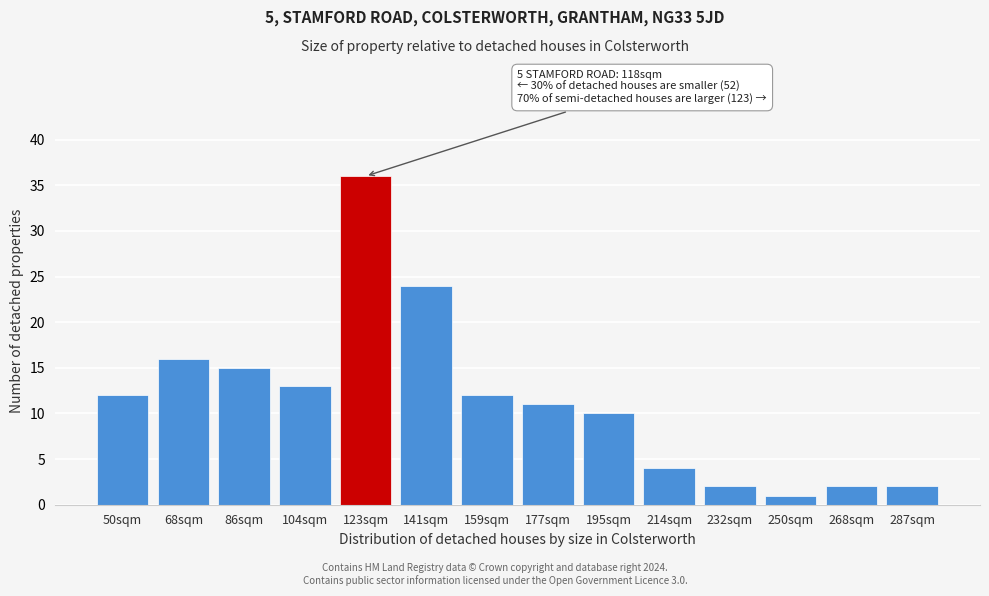

Reading right to left, transcribe all the data shown in this chart.

2	2	1	2	4	10	11	12	24	36	13	15	16	12